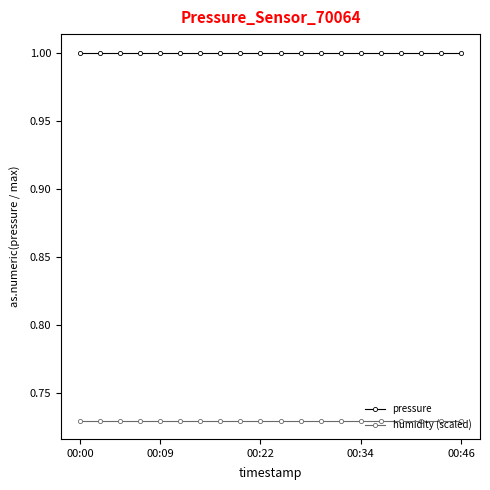

Rank the series by their average value, from highest to lowest.

pressure, humidity (scaled)